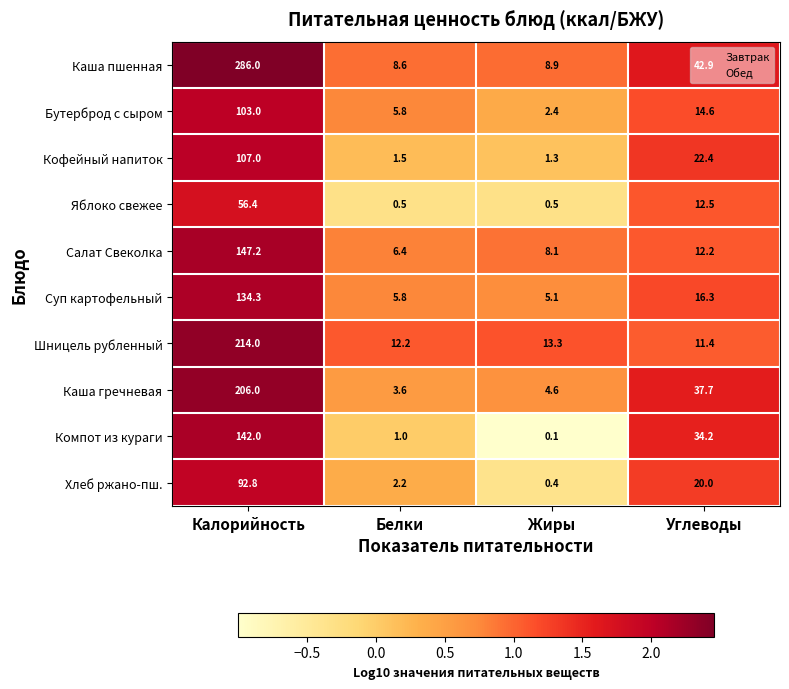

What is the difference between the maximum and minimum values in the Хлеб ржано-пш. series?

92.4